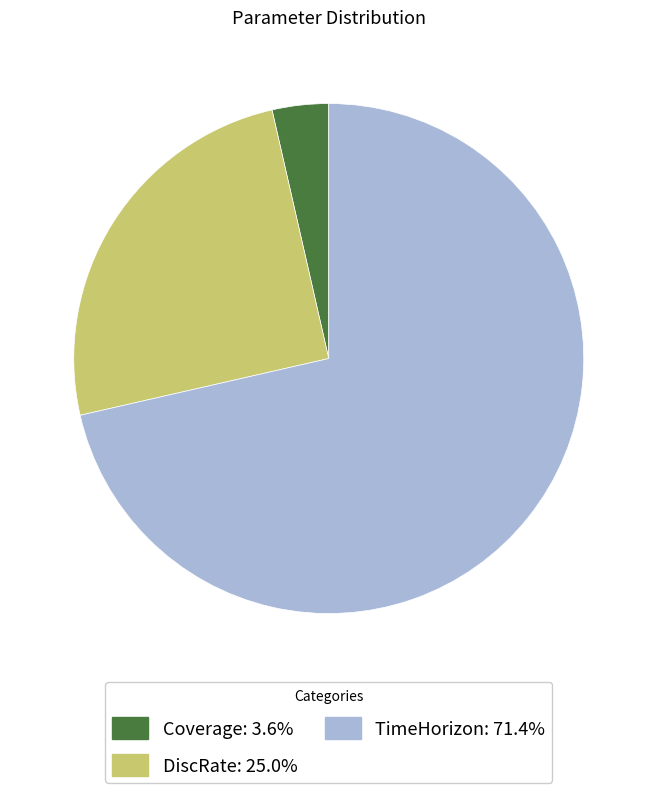

What is the largest slice in the pie chart?

TimeHorizon